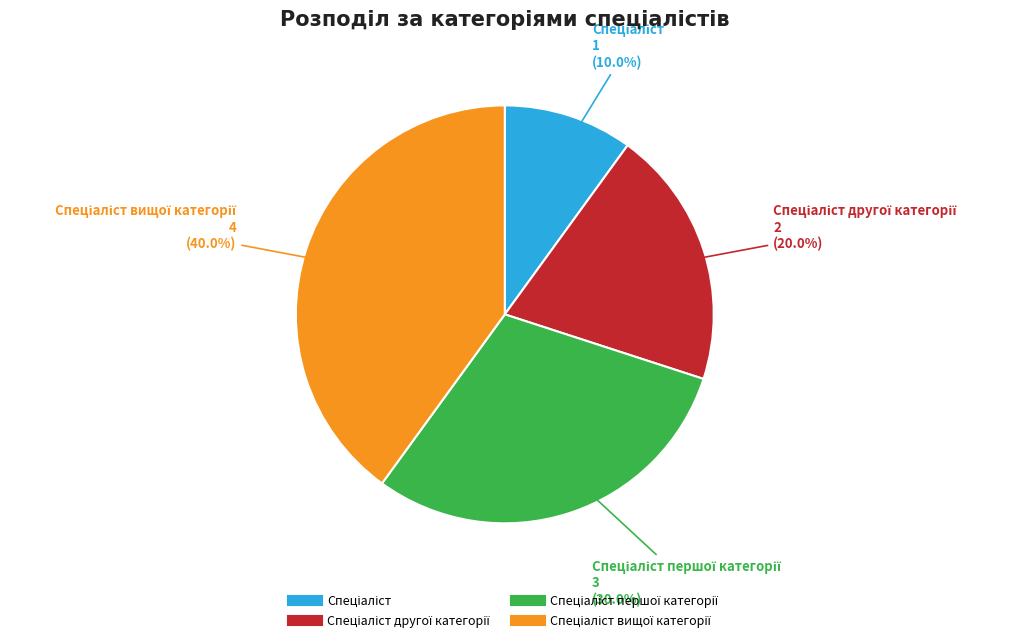

Is there a majority slice in this chart?

No